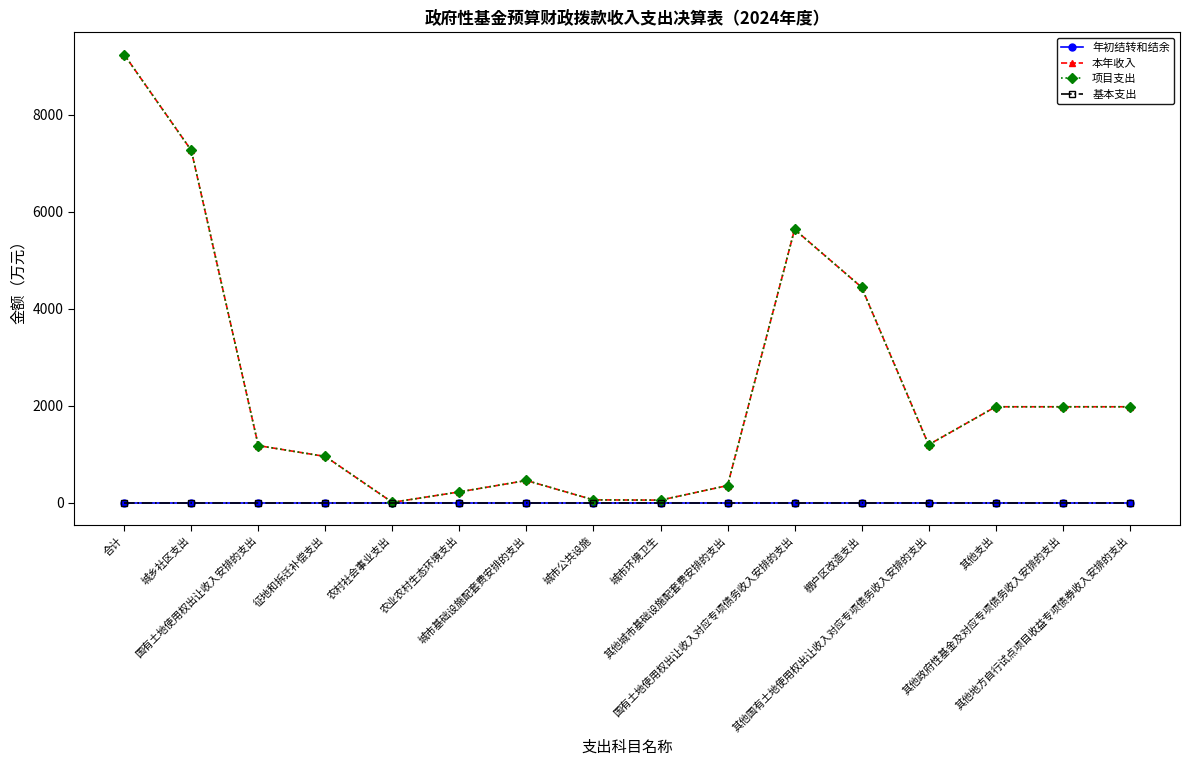

Does the chart have visible grid lines?

No